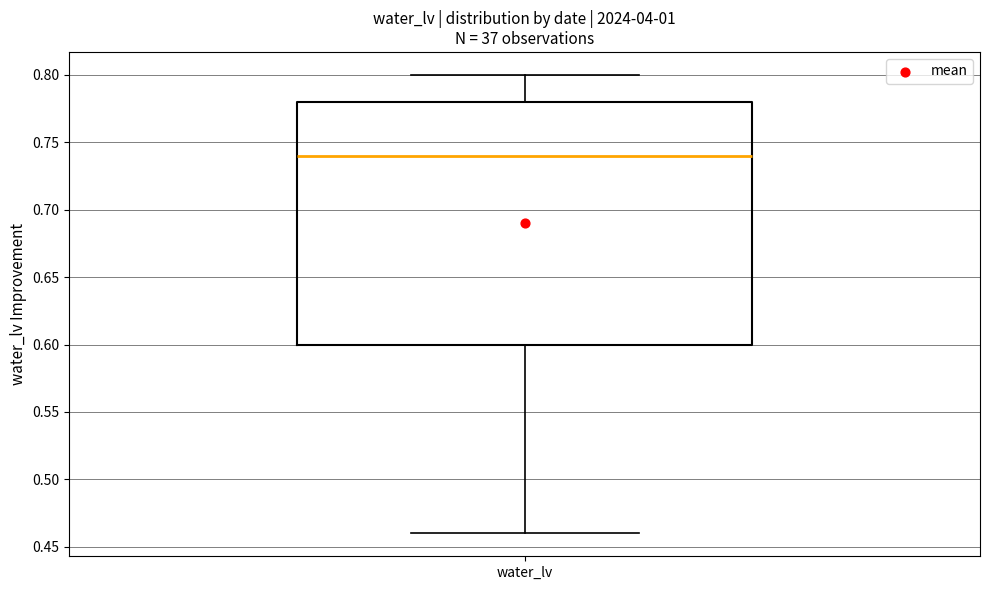

Read this box plot against the y-axis: the position of the median line, the range covered by the box, and the ends of both whiskers. The values are not printed on the chart, so give them approximately, as read against the axis.

median 0.74, box 0.60 to 0.78, whiskers 0.46 to 0.80